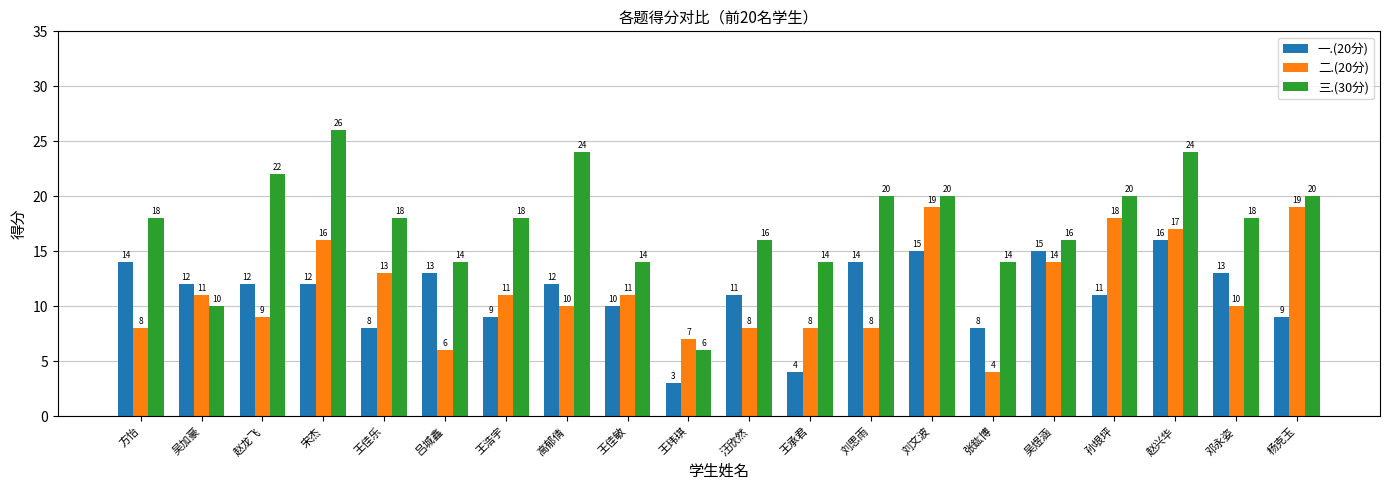

At which category is the sum across all series the highest?

赵兴华